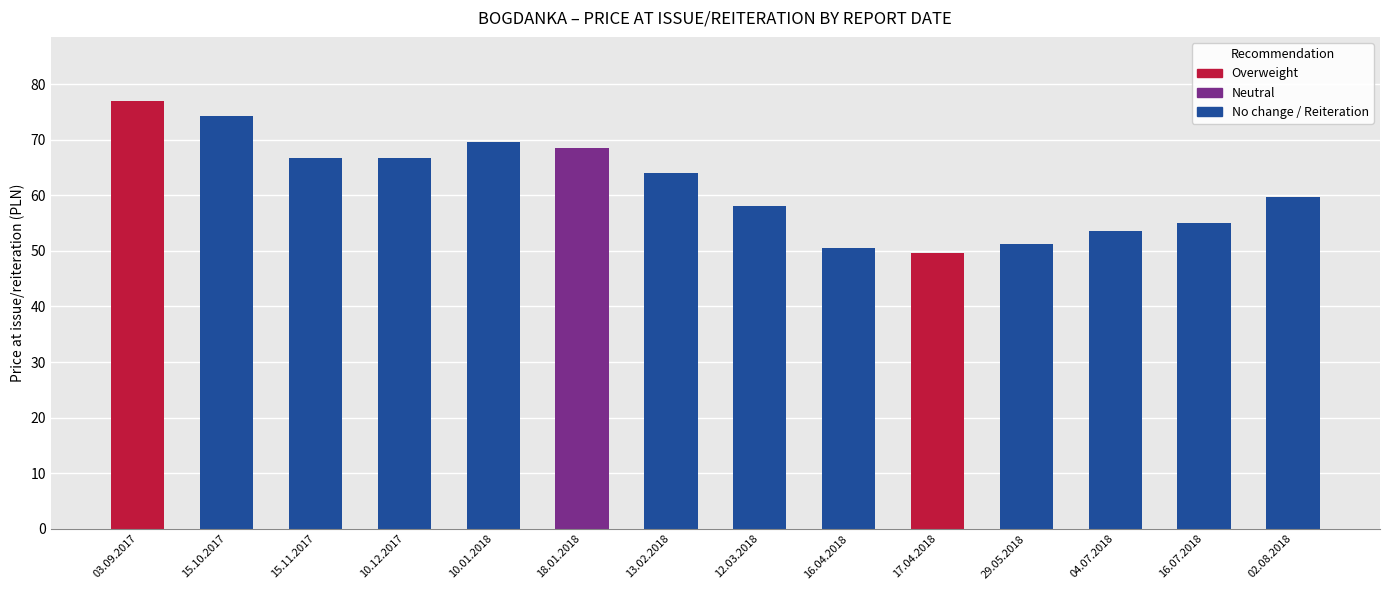

What is the difference between the maximum and minimum values?

27.4